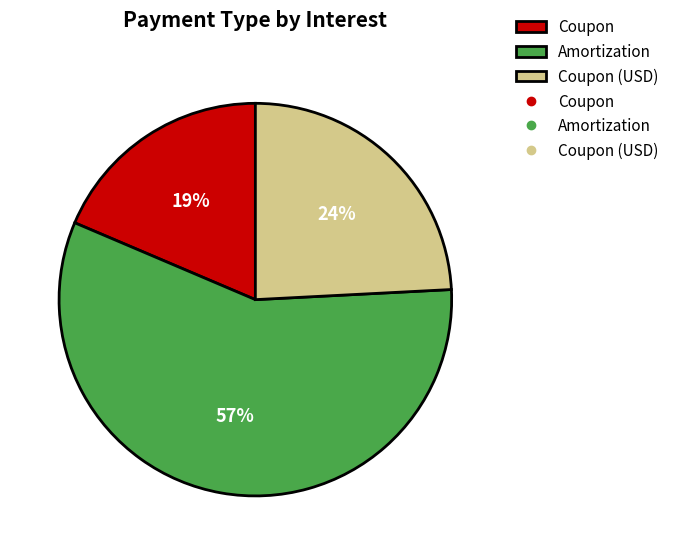

To the nearest percent, what portion does Coupon represent?

19%